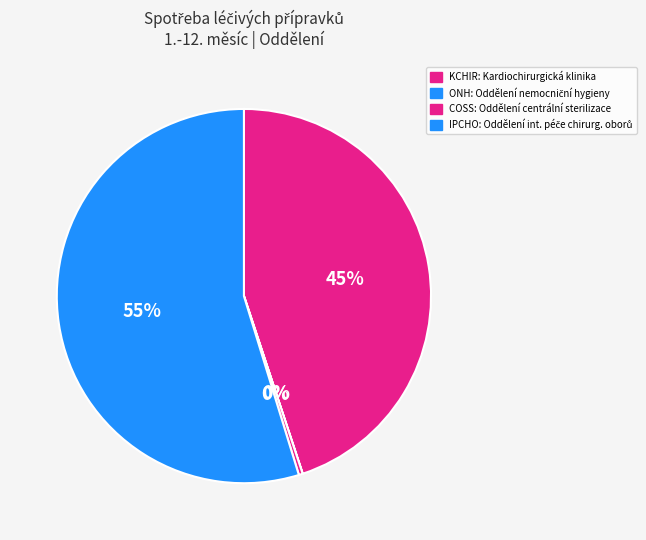

To the nearest percent, what is the difference between the largest and smallest slice percentages?

55%